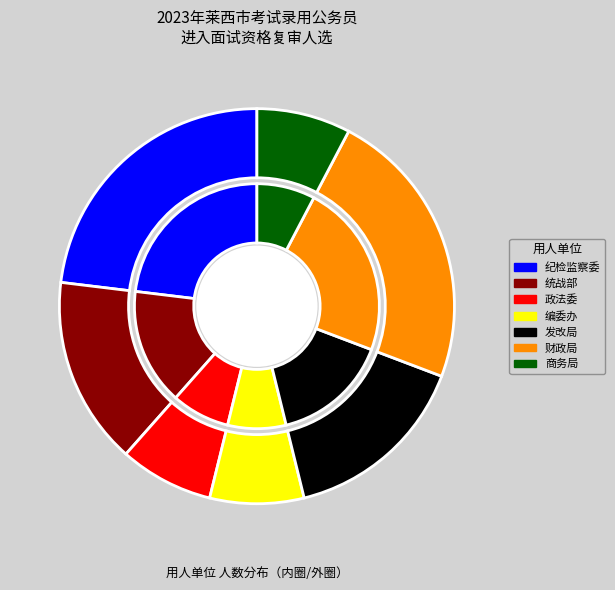

What percentage is the 莱西市发展和改革局 slice, to the nearest percent?

15%